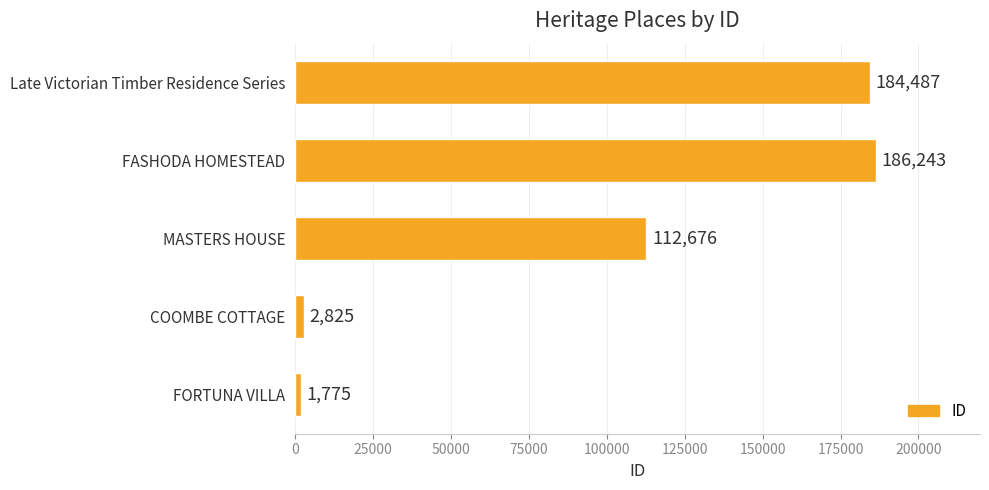

Where is the data nearest to the value 94009?

MASTERS HOUSE